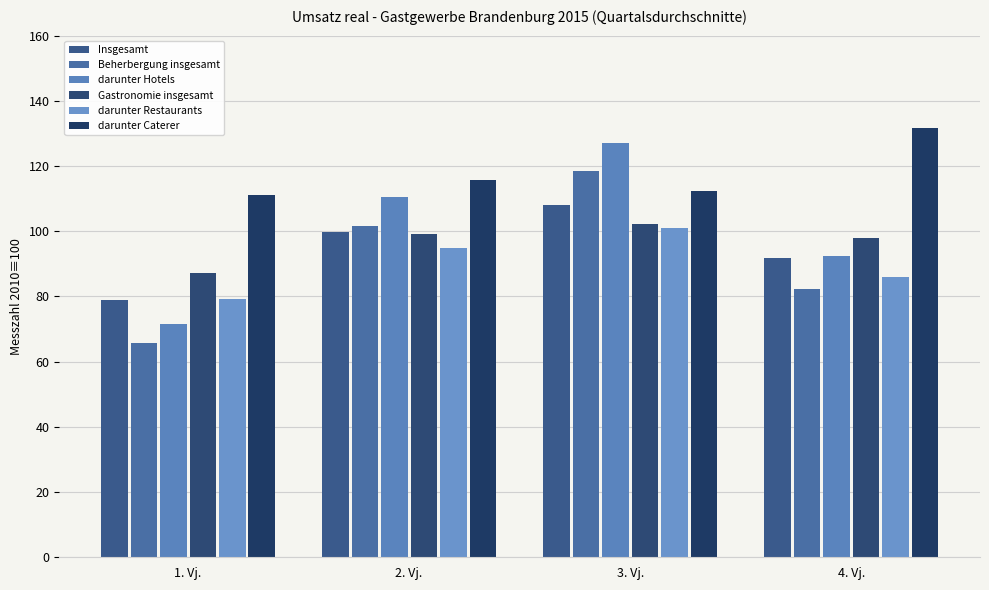

Where does the darunter Restaurants series first go above 94?

2. Vj.